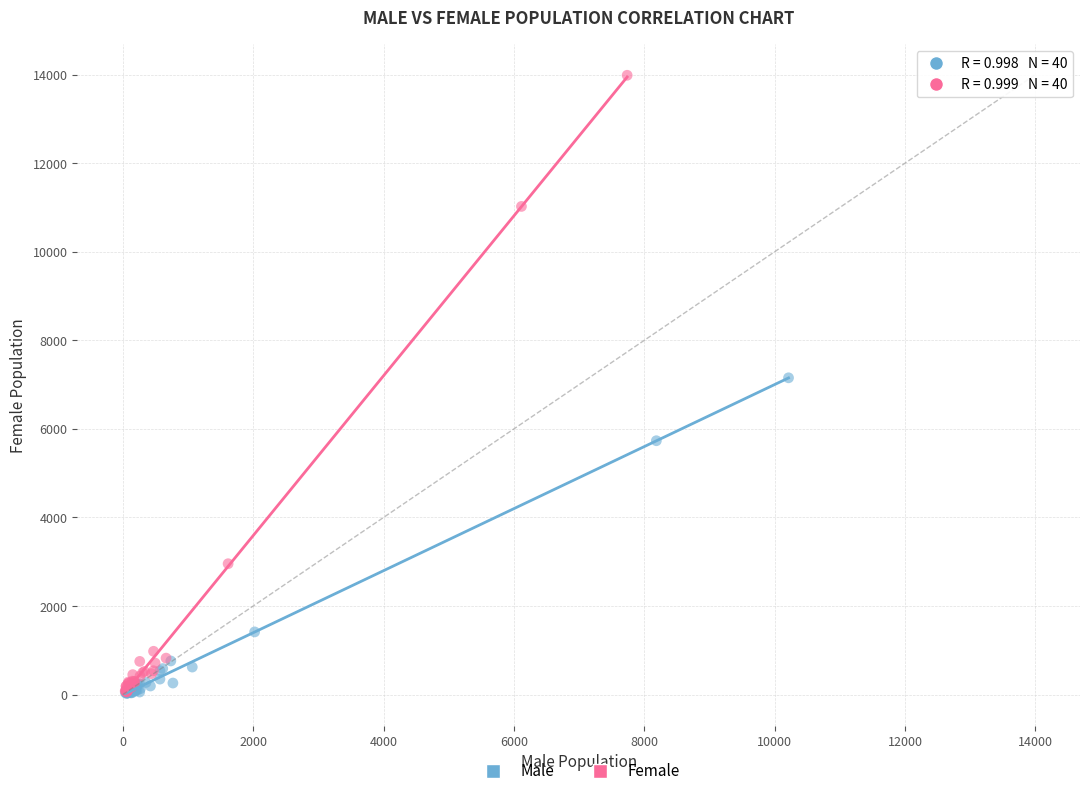

Which series has the widest spread of Y values?

Female